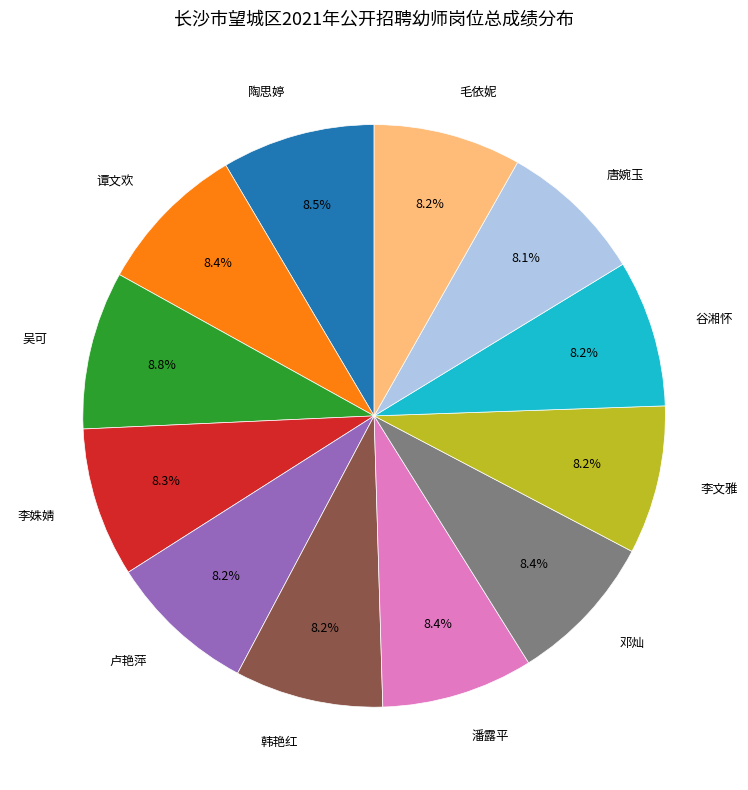

Is there a majority slice in this chart?

No